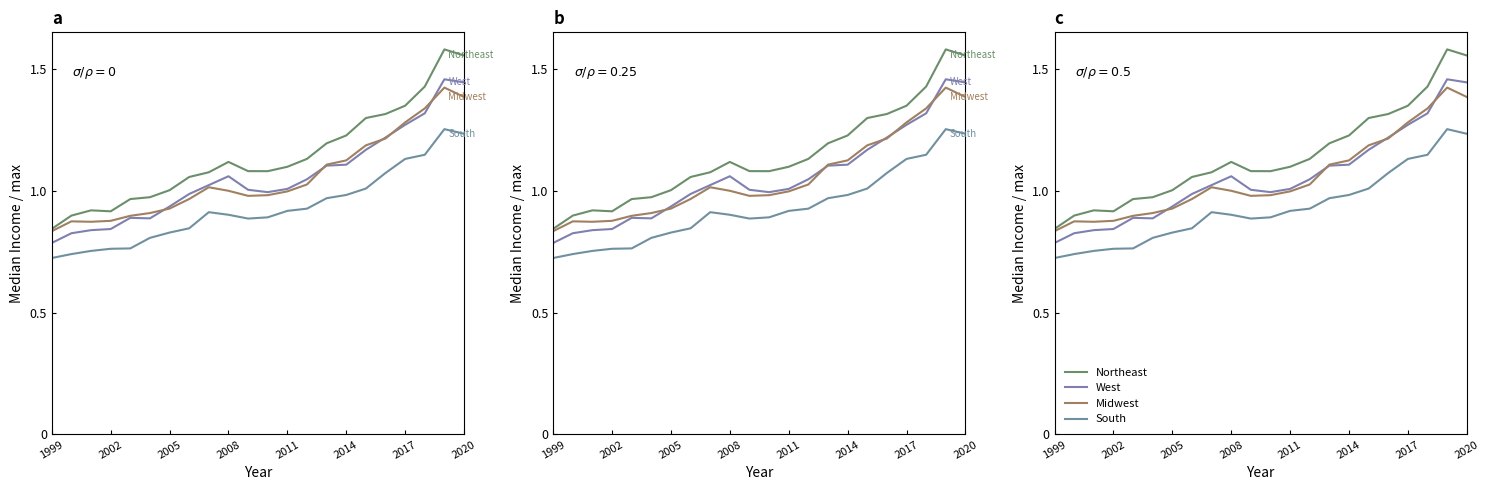

True or false: South and West intersect in this chart.

False